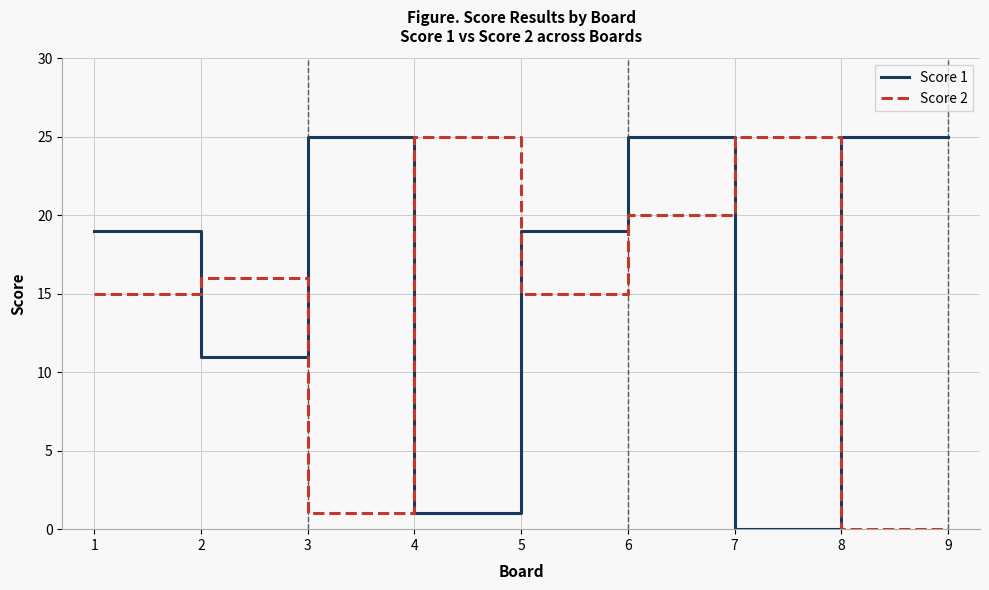

True or false: Score 1 has a value of 0 at 7.

True